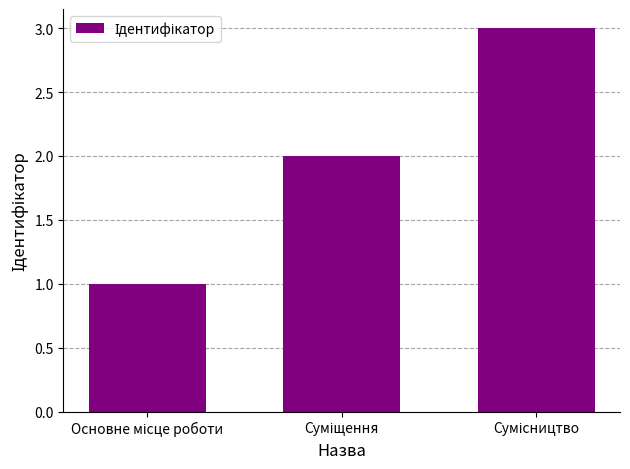

What is the greatest value displayed?

3